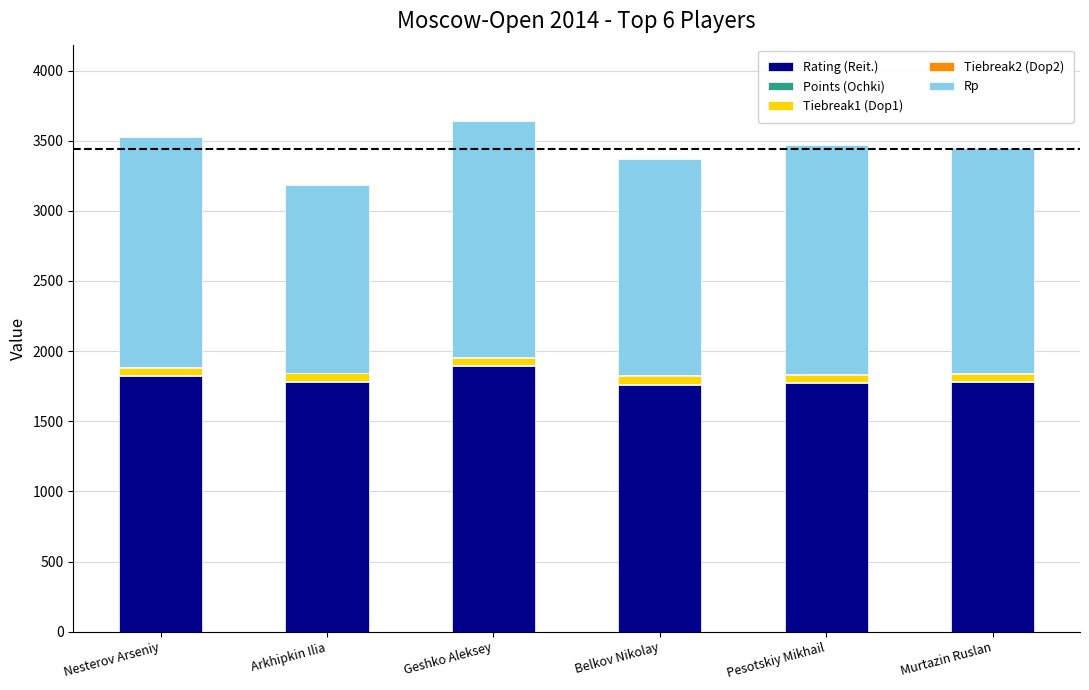

Where does the Rating (Reit.) series first go above 1782?

Nesterov Arseniy